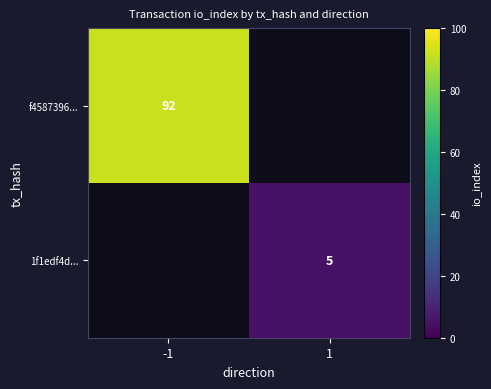

The value of 1f1edf4d... at 1 is 8.0. True or false?

False